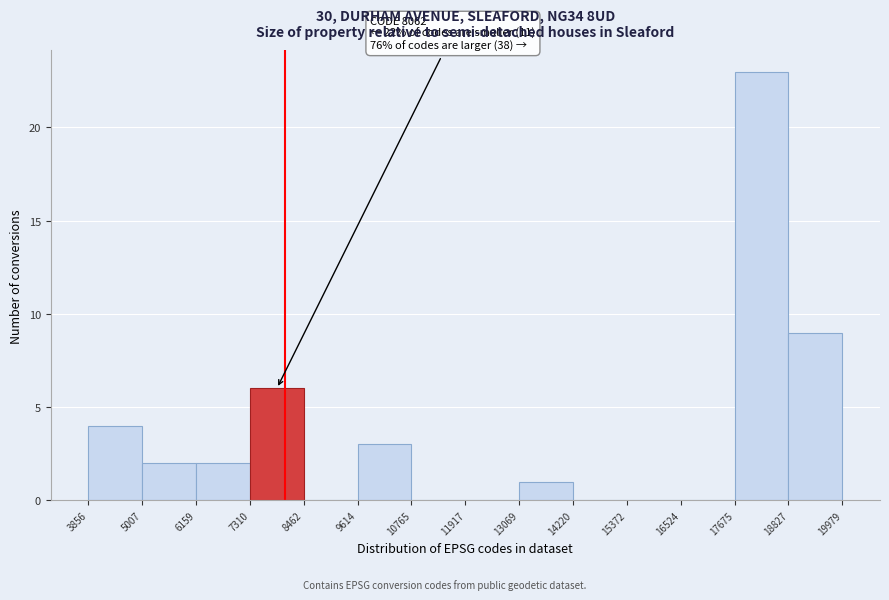

Which range on the x-axis has the tallest bar?

17675 to 18827